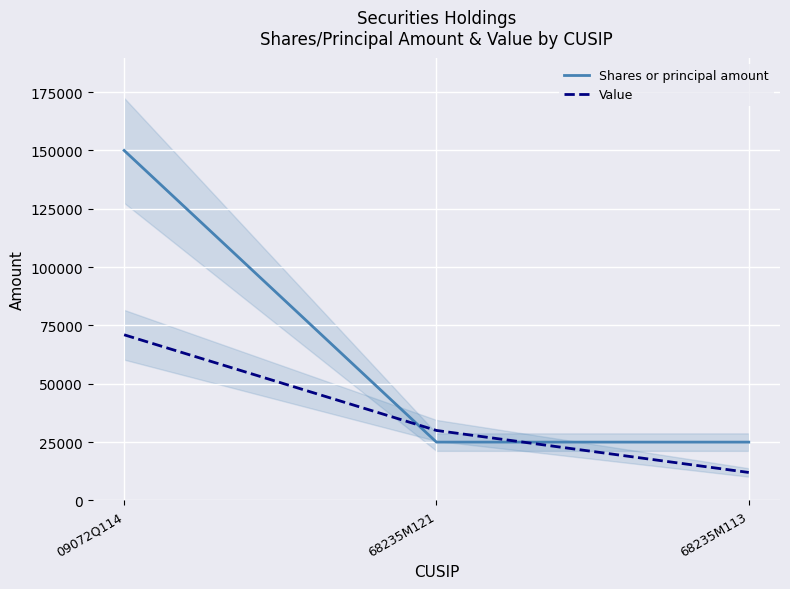

The Value series shows 17555 at 68235M121. True or false?

False